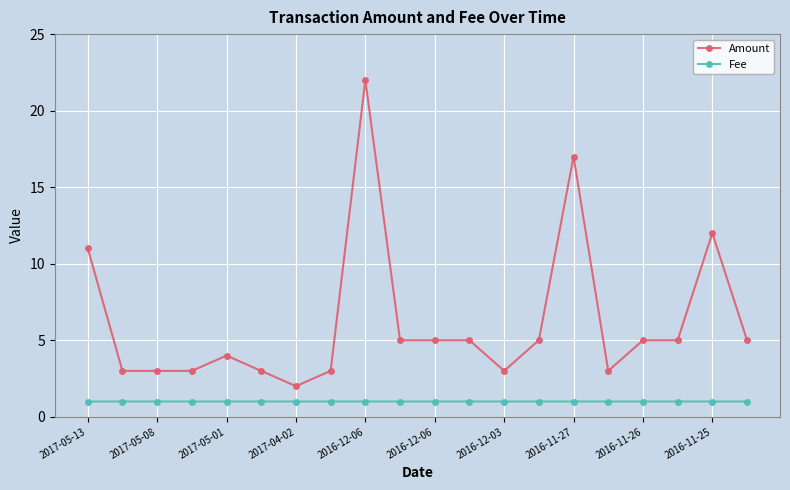

Rank the series by their average value, from highest to lowest.

Amount, Fee